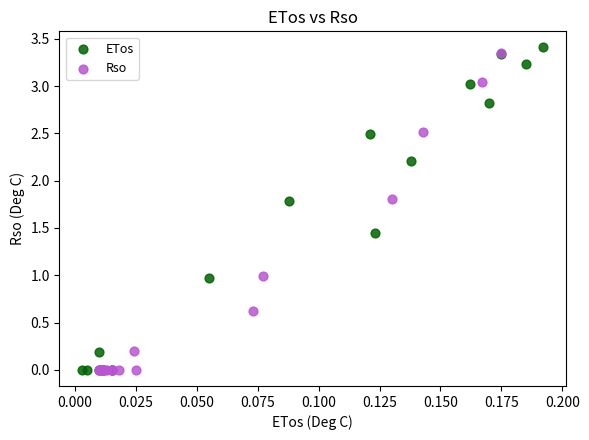

What are all the series names shown in the legend?

ETos, Rso